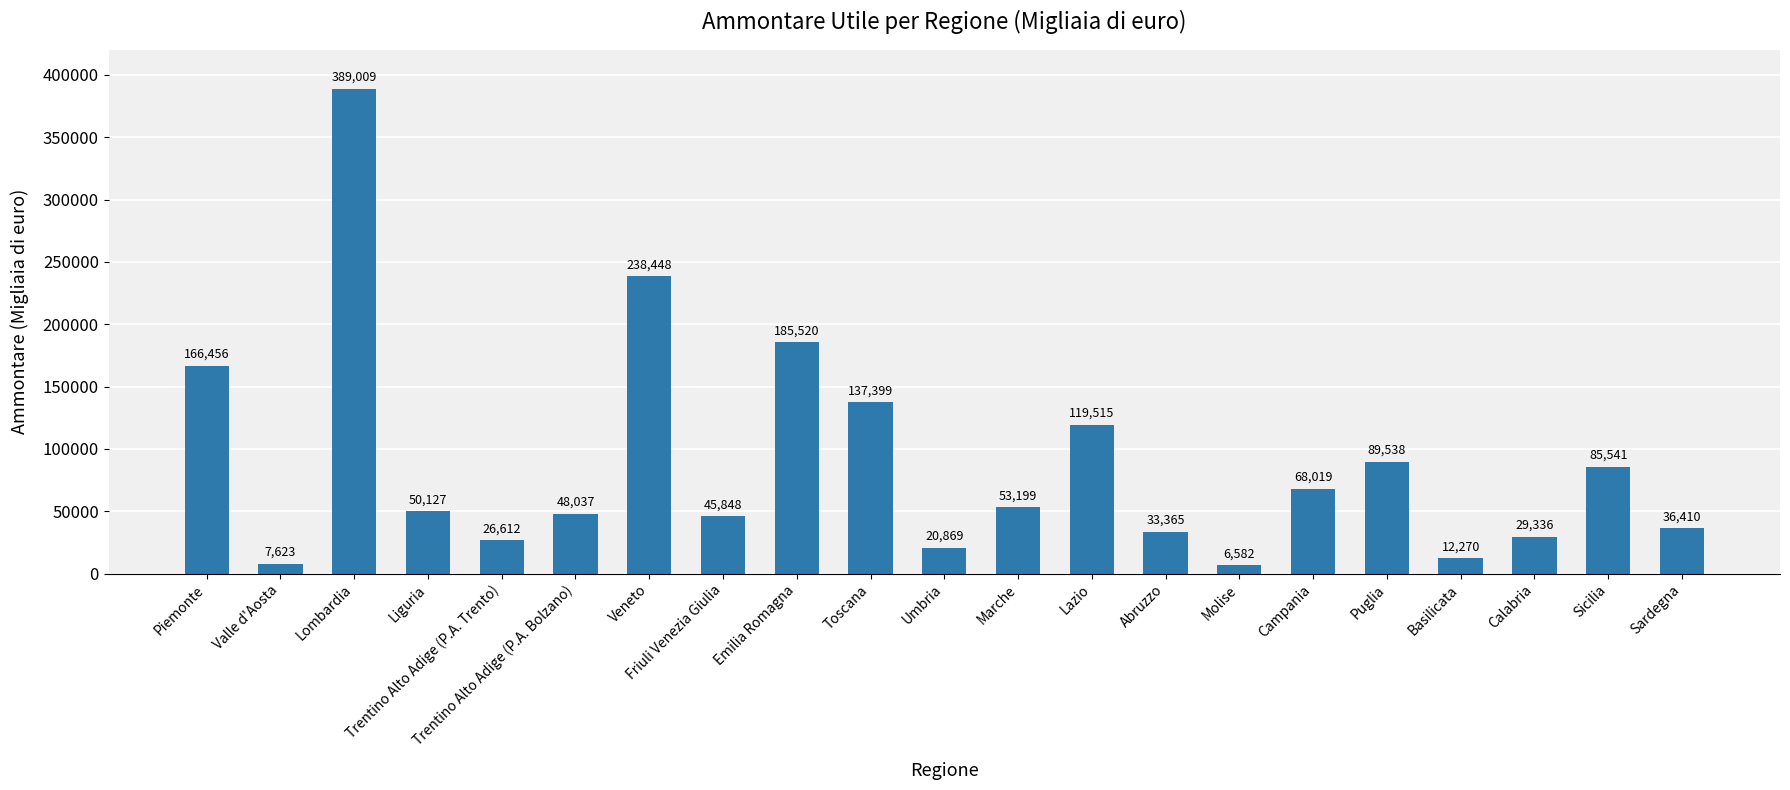

Which has a higher value, Emilia Romagna or Friuli Venezia Giulia?

Emilia Romagna